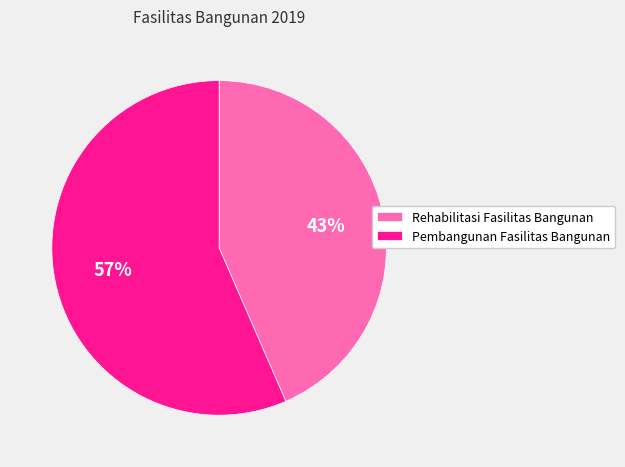

Is the sum of Rehabilitasi Fasilitas Bangunan and Pembangunan Fasilitas Bangunan greater than half?

Yes